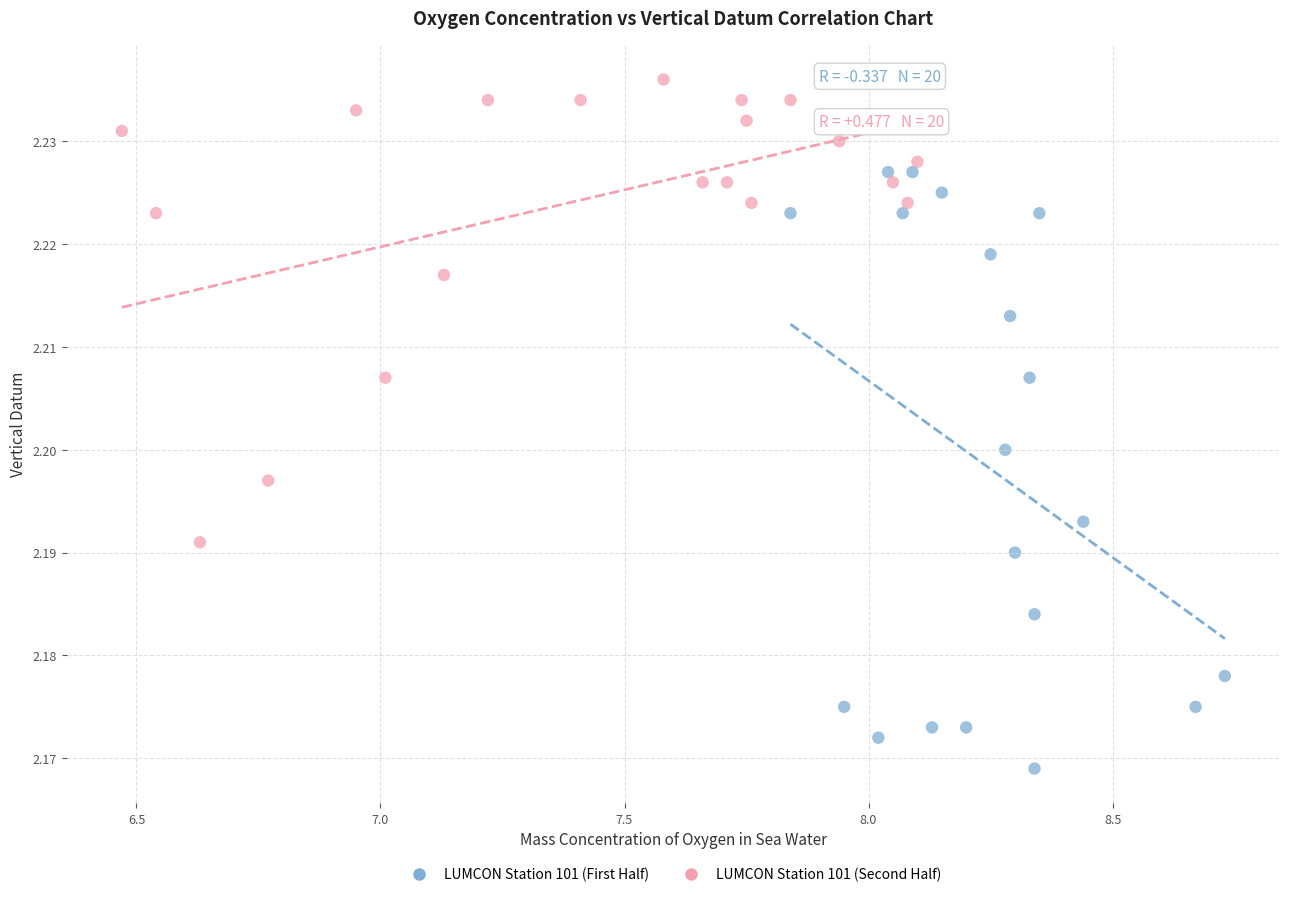

Which series has the widest spread of Y values?

LUMCON Station 101 (First Half)